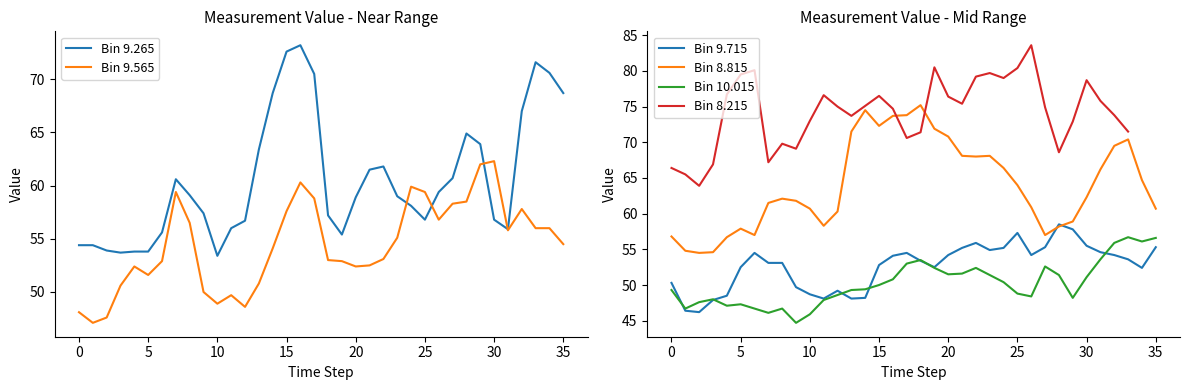

Which has a higher value, 31 or 35?

35